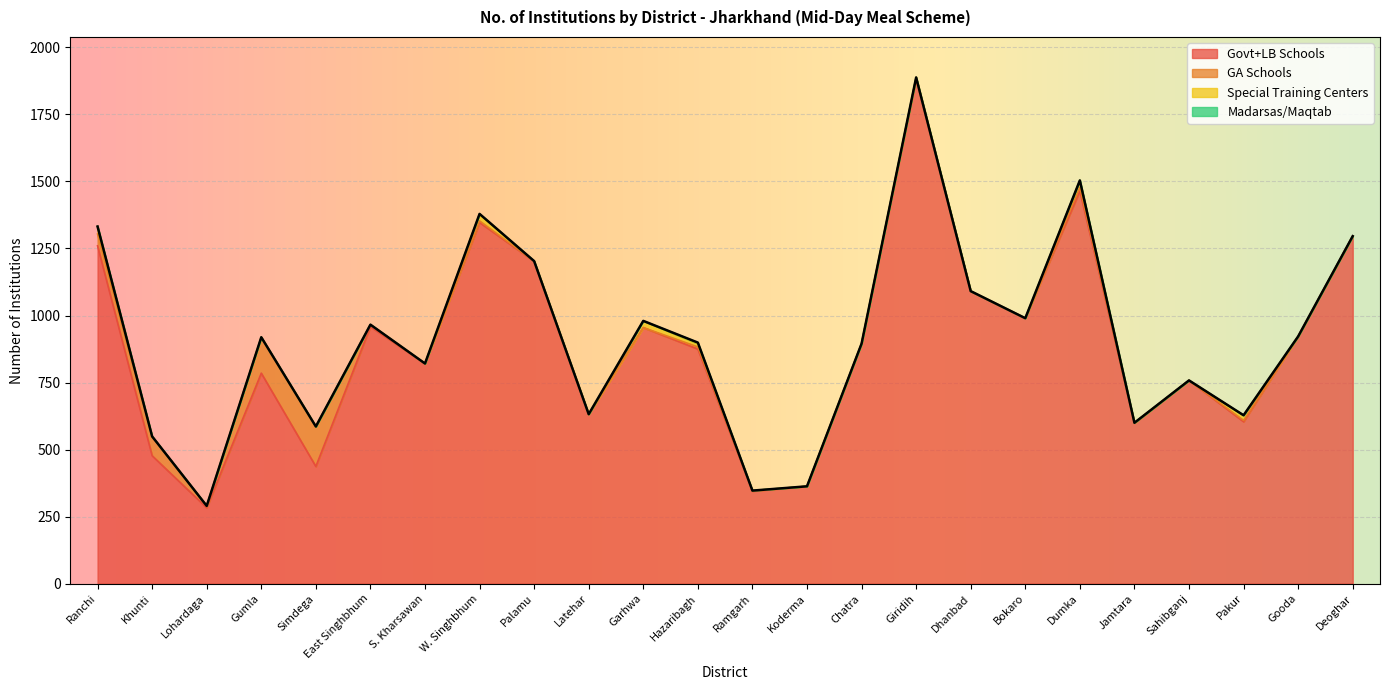

Between Dumka and Latehar, which is larger?

Dumka